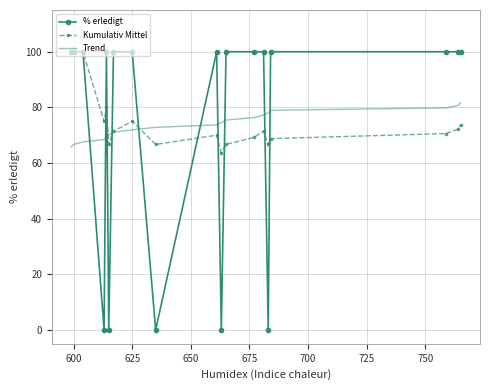

What is the sum of all % erledigt values?

1400.0